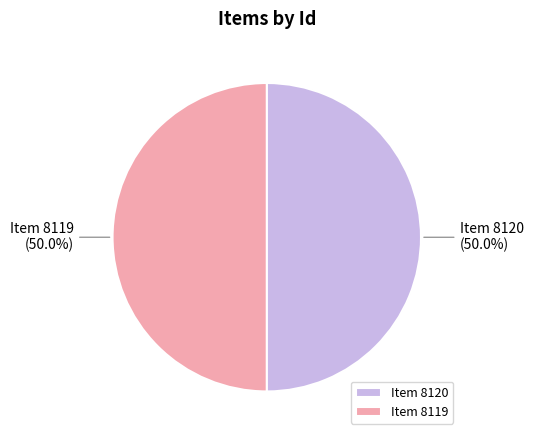

To the nearest percent, what is the combined percentage of Item 8120 and Item 8119?

100%